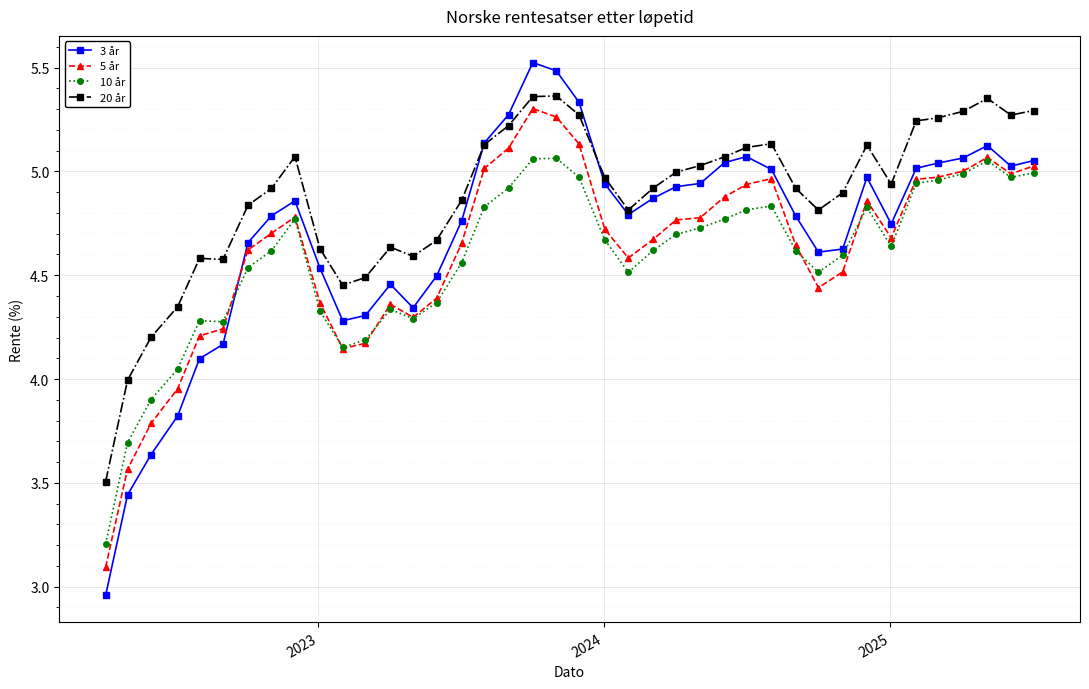

Which series has the largest total across all categories?

20 år